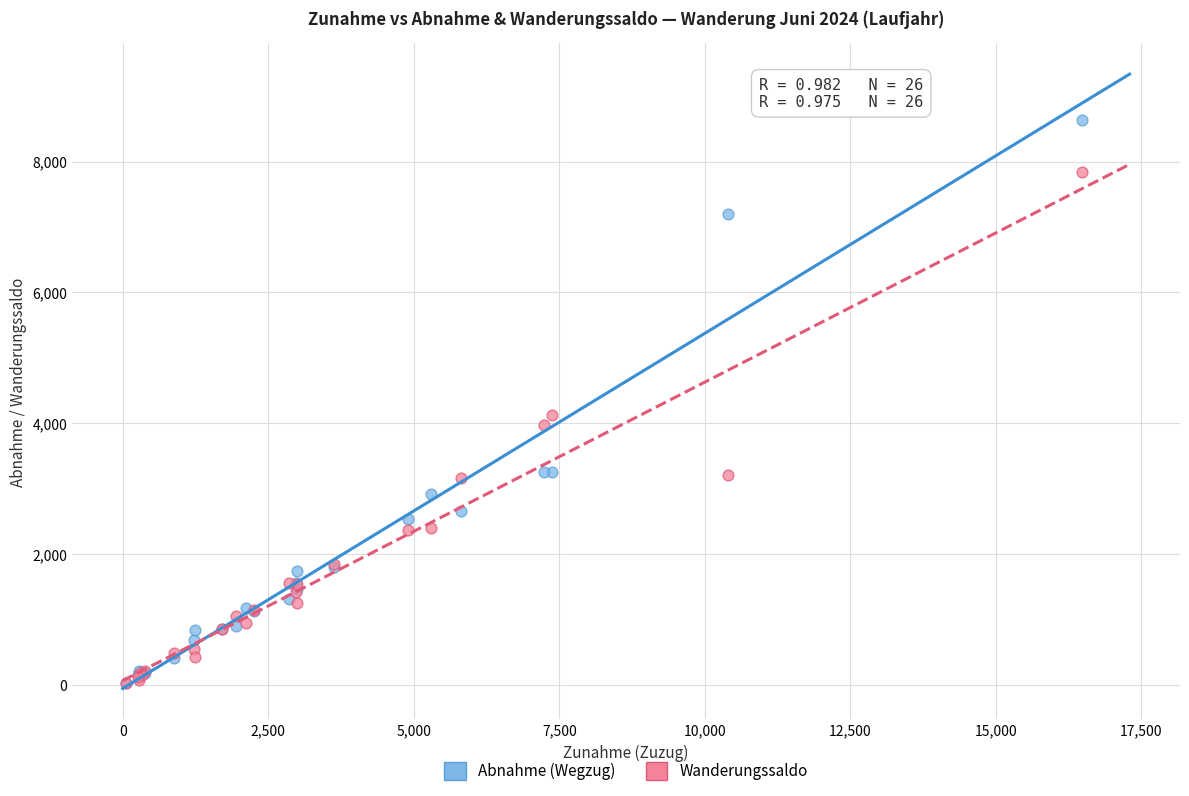

In the Abnahme (Wegzug) series, what Y value is closest to 4333?

3258